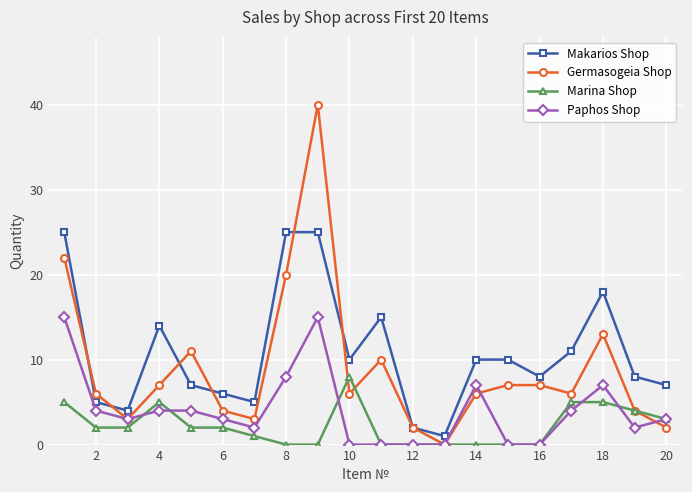

What is the maximum value shown in the chart?

40